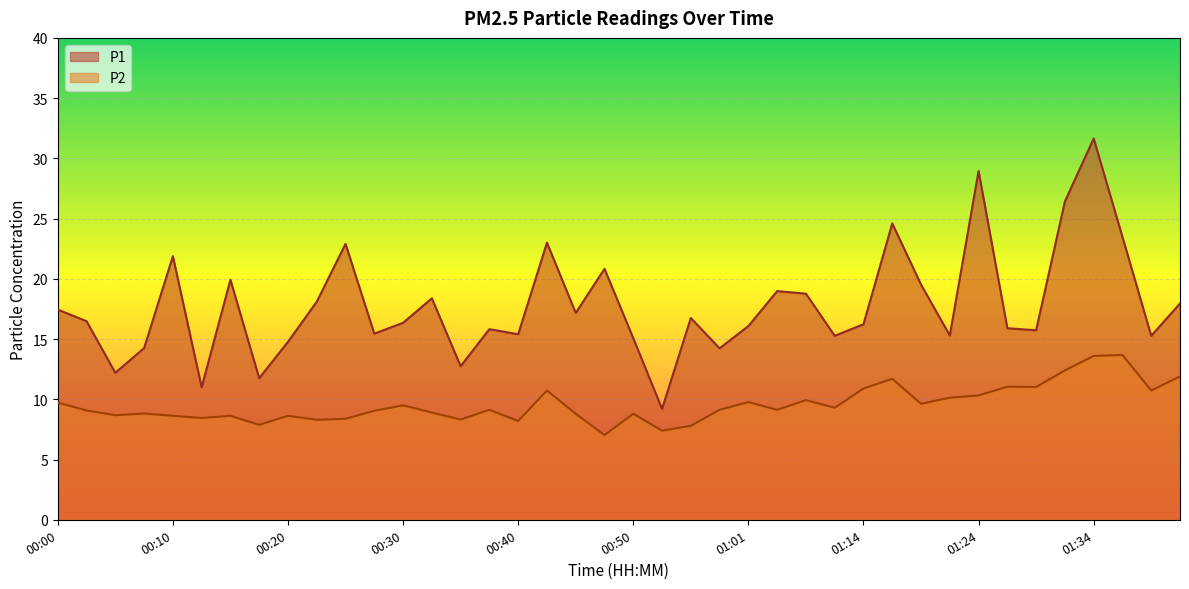

What is the average value of the P1 series?

17.8